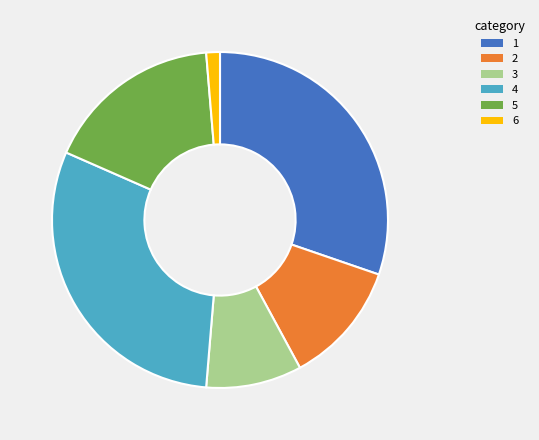

How many segments does this pie chart have?

6